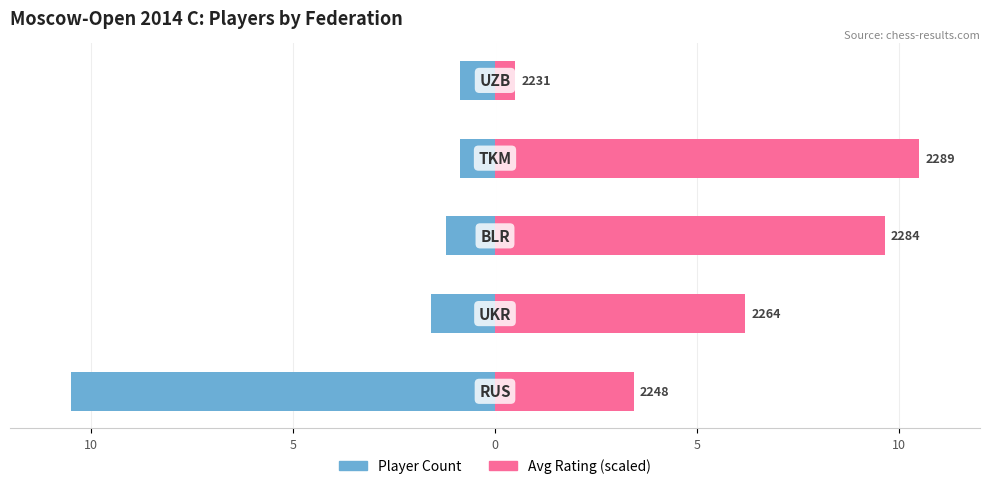

Rank the series by their average value, from highest to lowest.

Avg Rating (scaled), Player Count